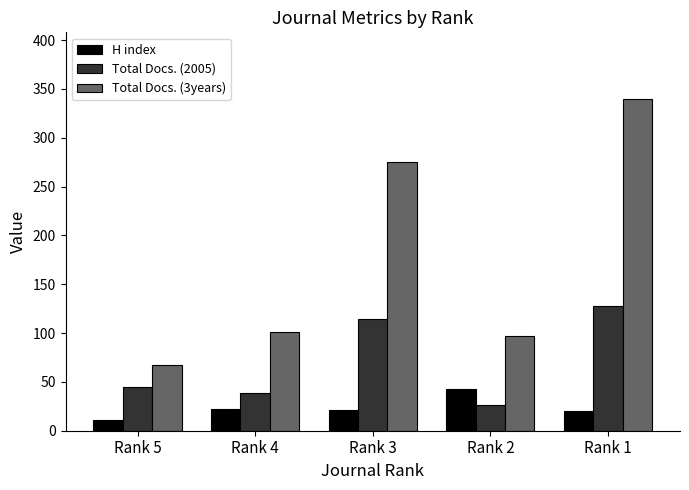

What is the minimum value for Total Docs. (3years)?

67